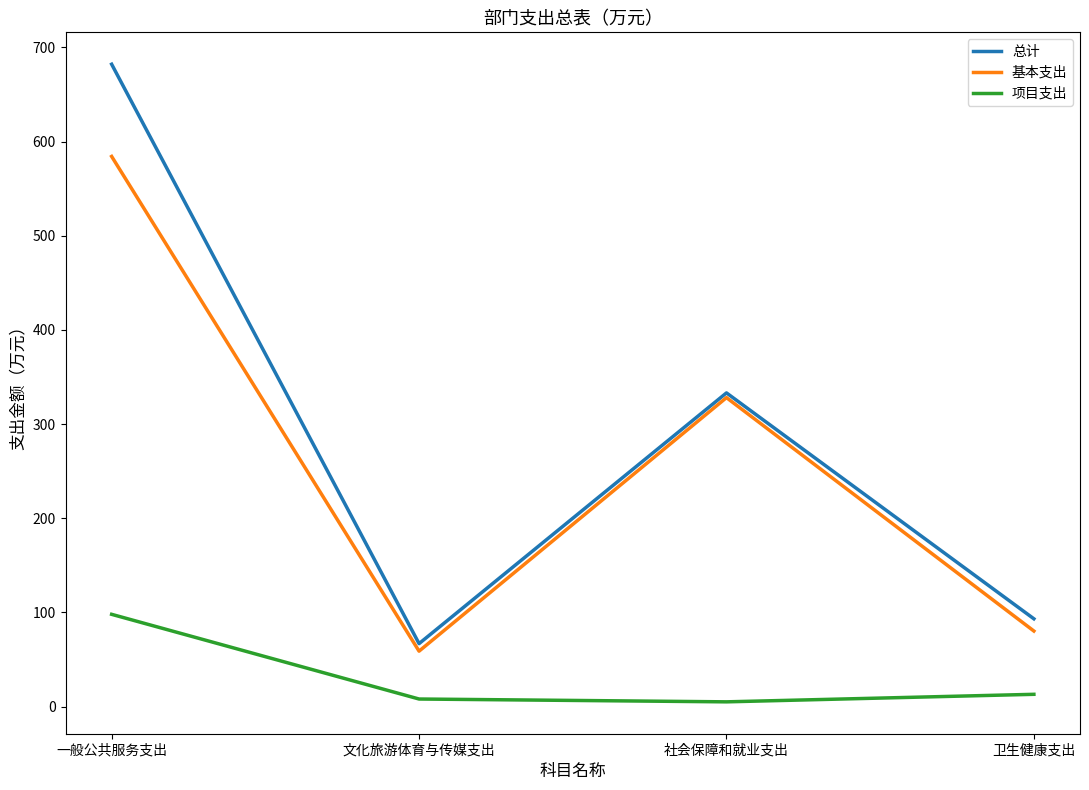

At which label does 总计 first exceed 333?

一般公共服务支出